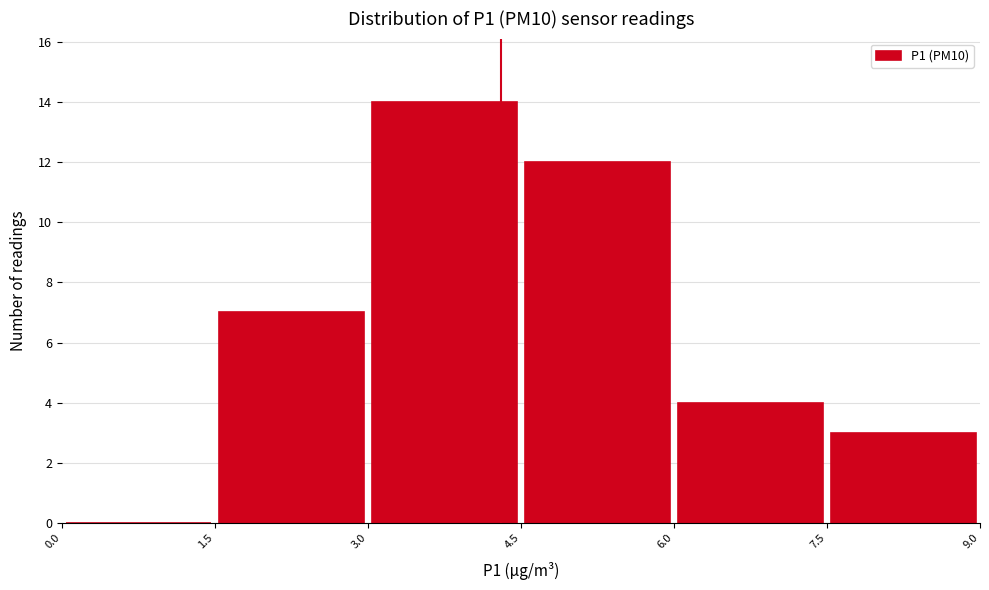

Which range on the x-axis has the tallest bar?

3.0 to 4.5